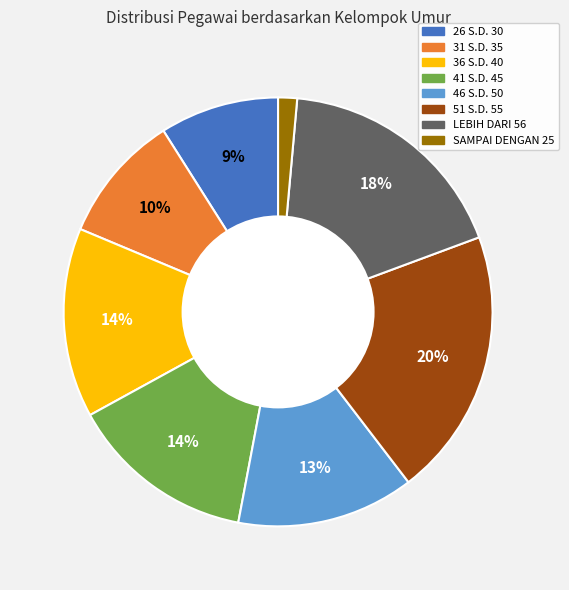

What is the ratio of the value at 46 S.D. 50 to the value at 51 S.D. 55?

0.7